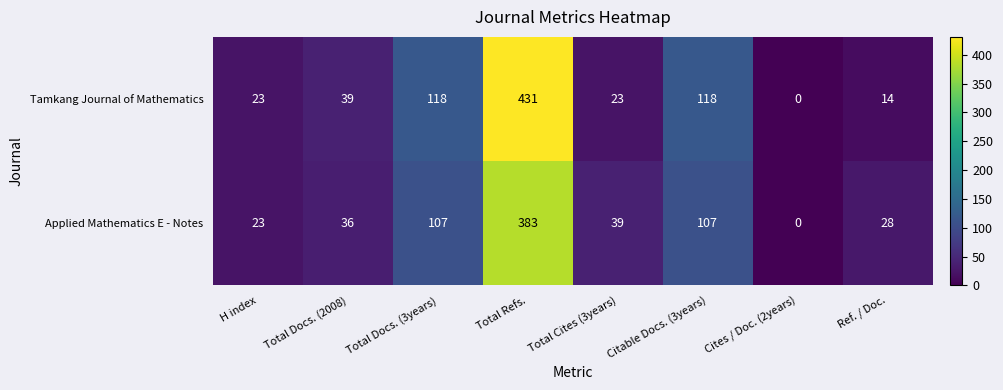

What is the difference between the maximum and minimum values in the Tamkang Journal of Mathematics series?

431